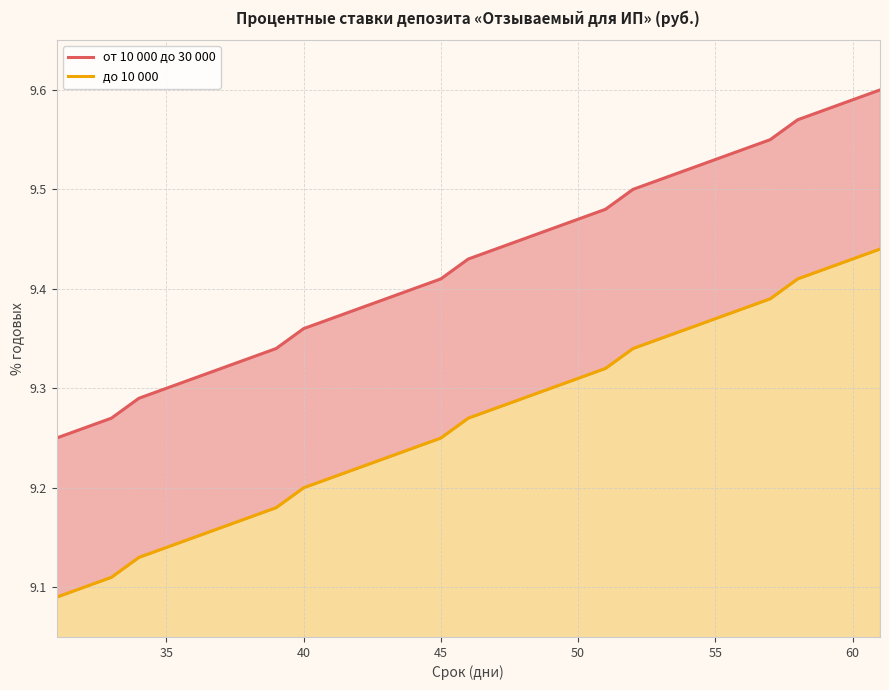

Is the value of до 10 000 at 45 greater than the value of от 10 000 до 30 000 at 23?

No